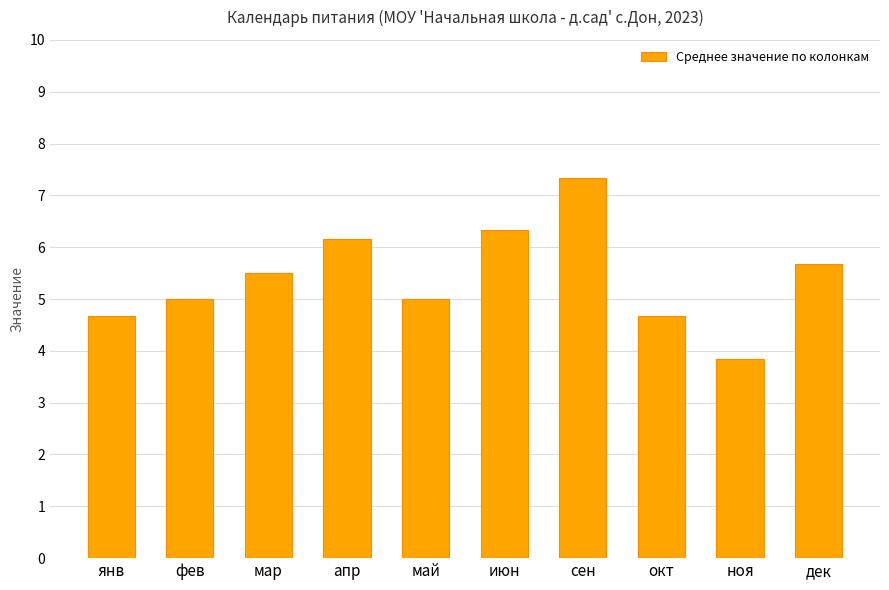

What is the sum of all values?

54.2